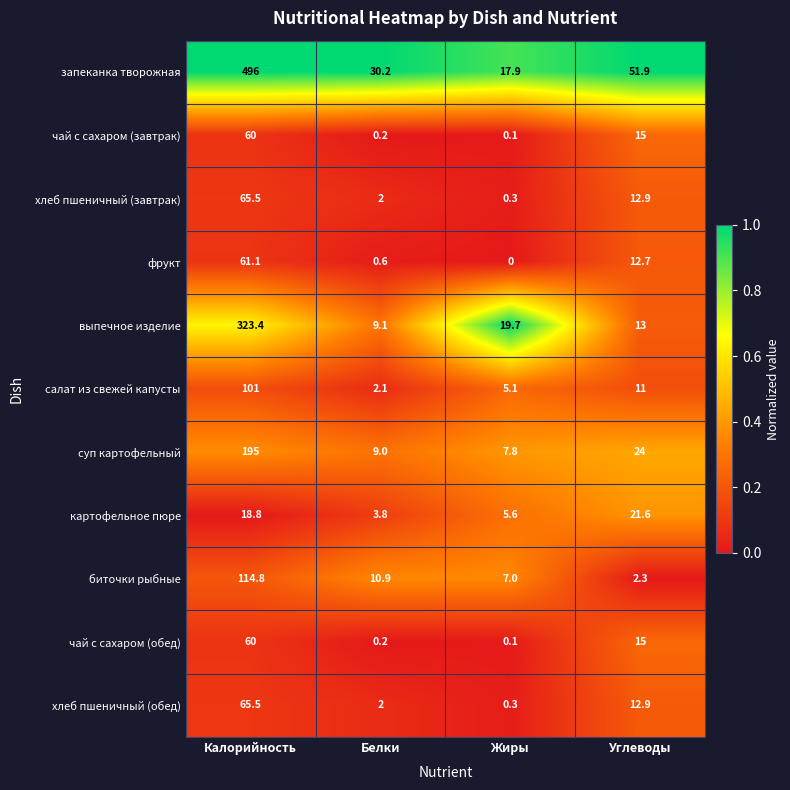

List the labels in order of фрукт value, largest first.

Калорийность, Углеводы, Белки, Жиры